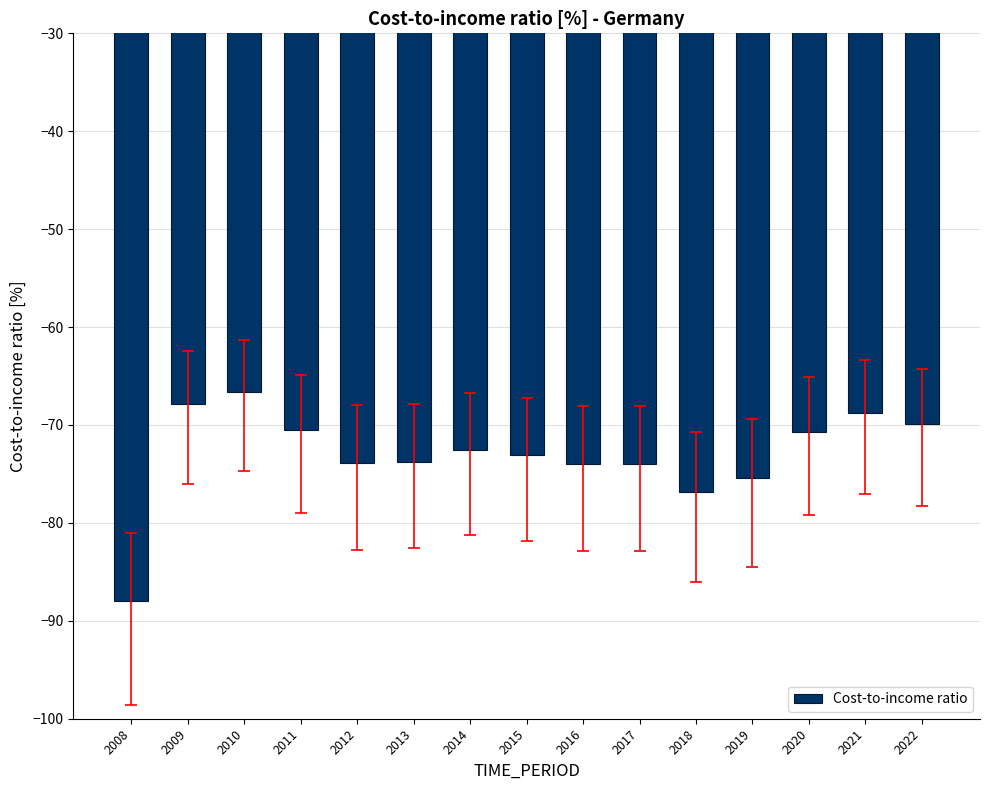

What is the value of the 11th bar from the left?

-76.8